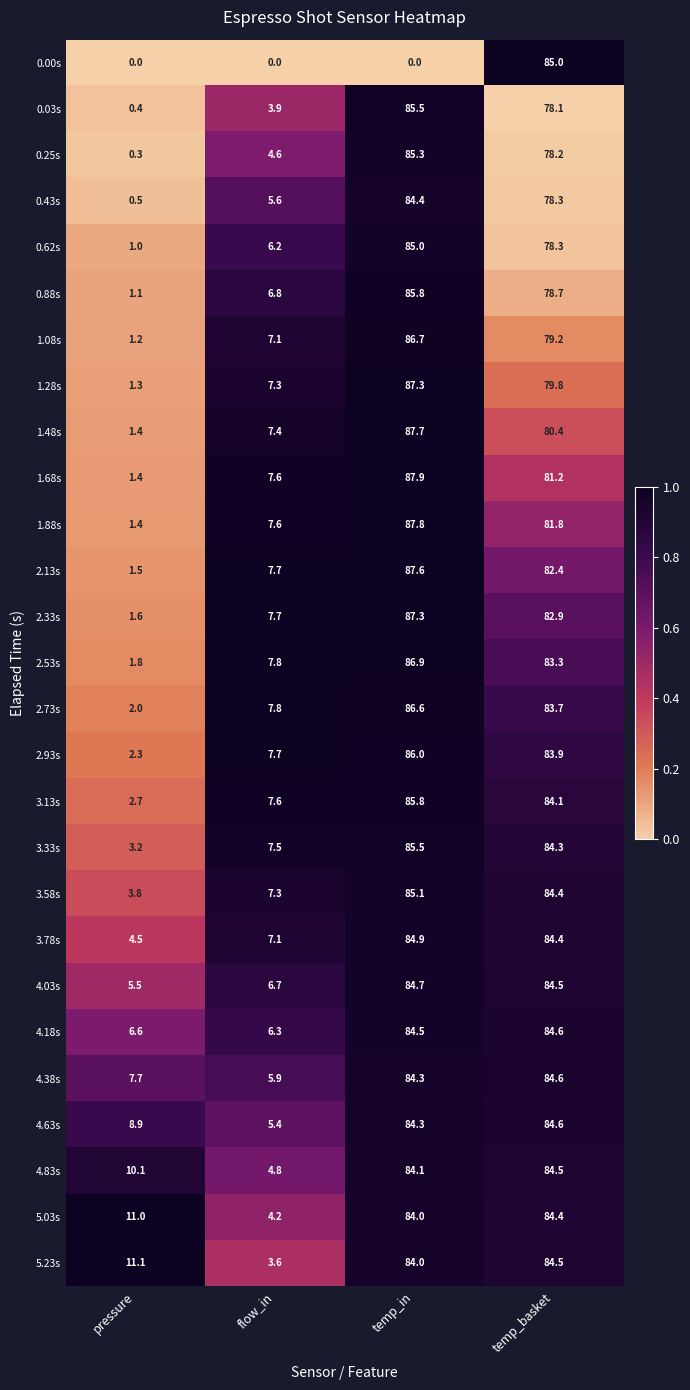

True or false: 2.93s has a value of 13.4 at flow_in.

False